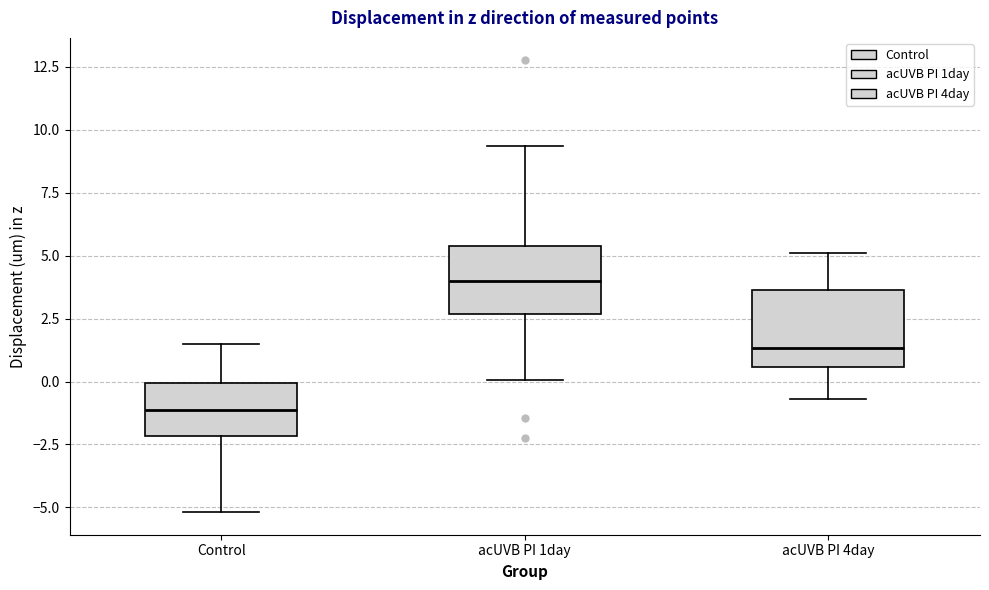

Reading left to right, transcribe this box plot: for each box, give where its median line is, the range the box spans, and where its two whiskers end, as read against the y-axis. The values are not printed on the chart, so give them approximately, as read against the axis.

Control: median -1.0, box -2.0 to 0.0, whiskers -5.0 to 1.5
acUVB PI 1day: median 4.0, box 2.5 to 5.5, whiskers 0.0 to 9.5
acUVB PI 4day: median 1.5, box 0.5 to 3.5, whiskers -0.5 to 5.0